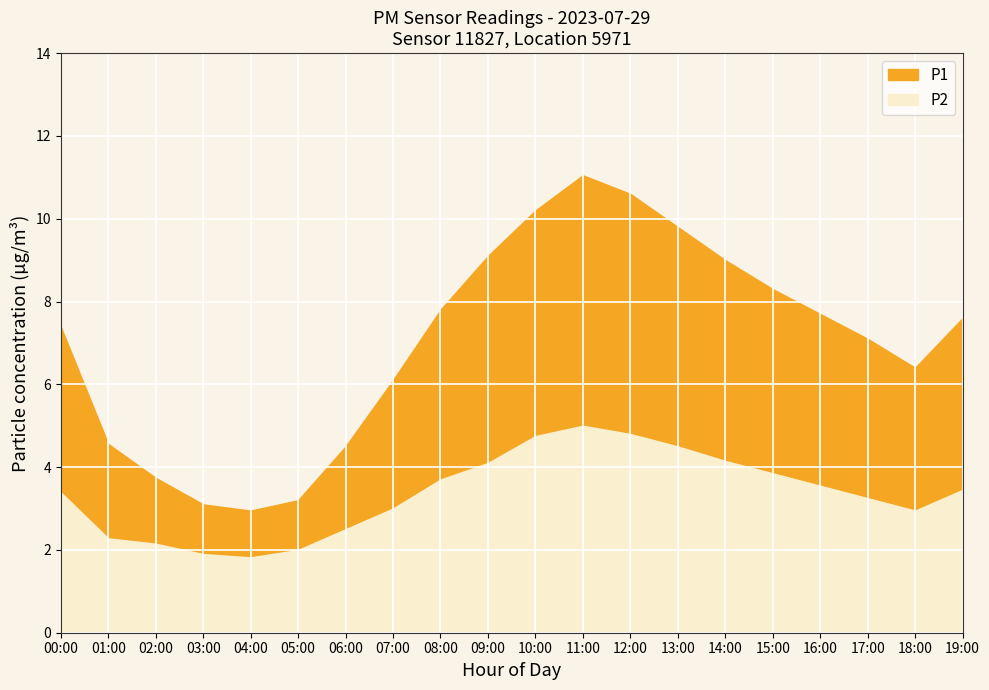

What is the maximum value shown in the chart?

11.2